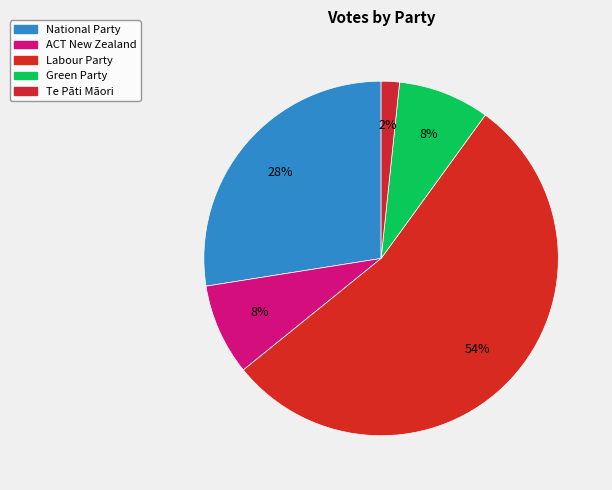

How many slices are in this pie chart?

5